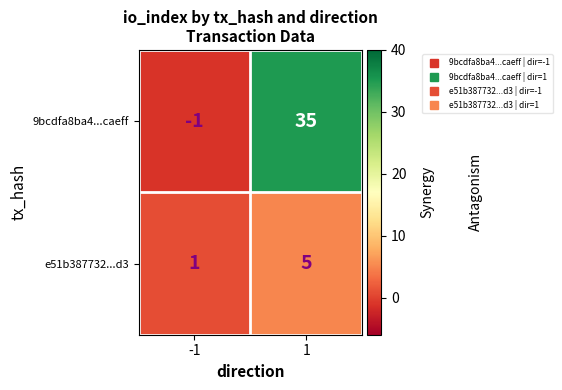

Which series has the largest total across all categories?

9bcdfa8ba4...caeff